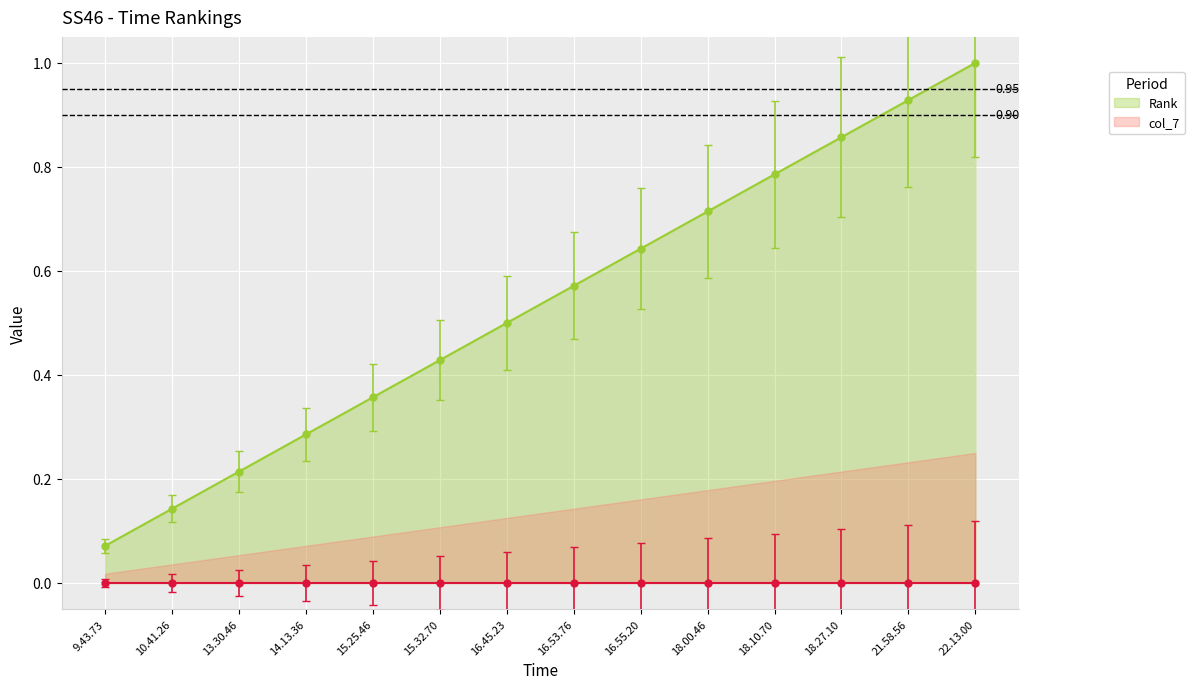

True or false: col_7 and Rank cross at least once.

False